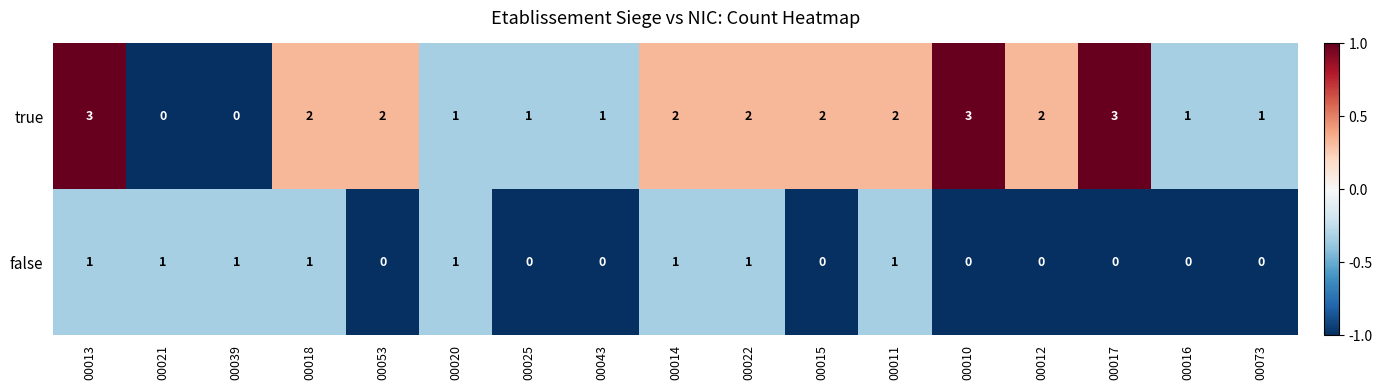

How many false values are between 0 and 1?

17